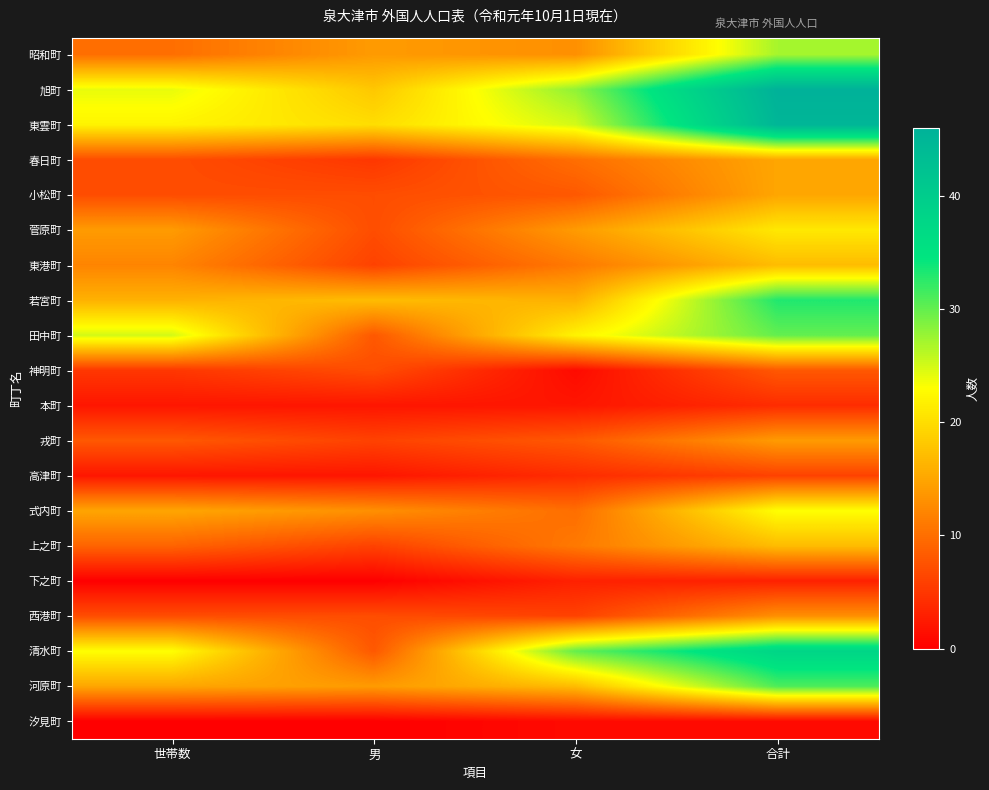

What is the total value across all series at 女?

240